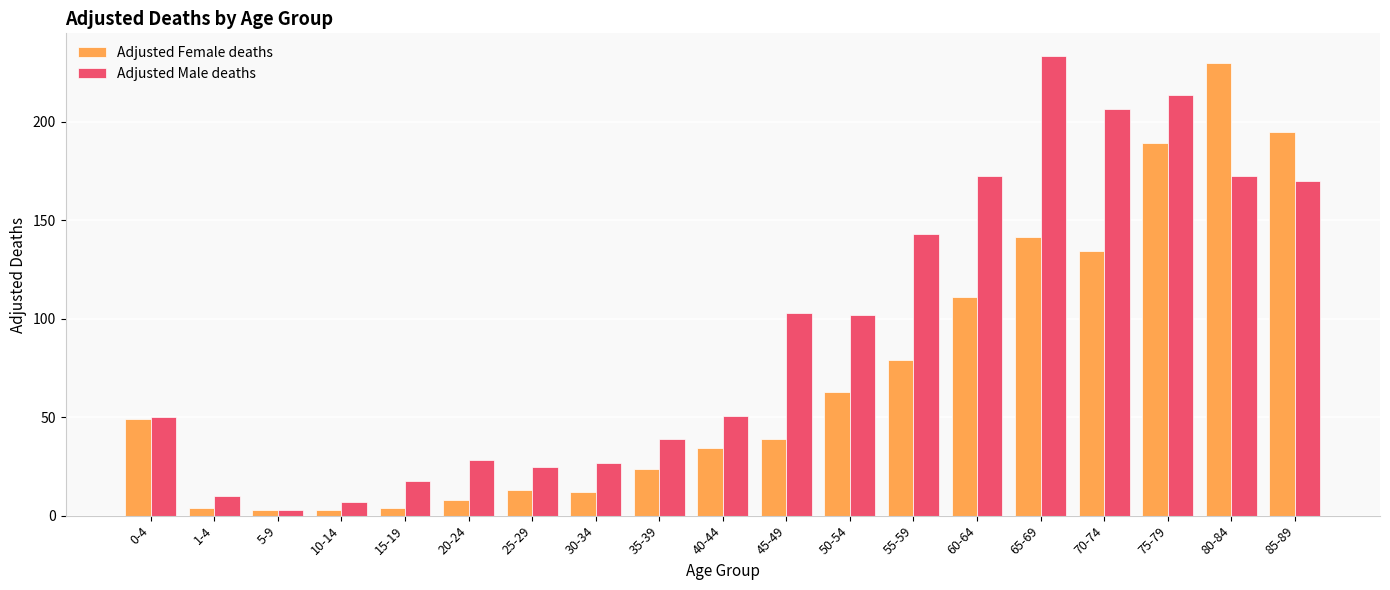

What is the sum of the Adjusted Male deaths values at 85-89 and 1-4?

179.6